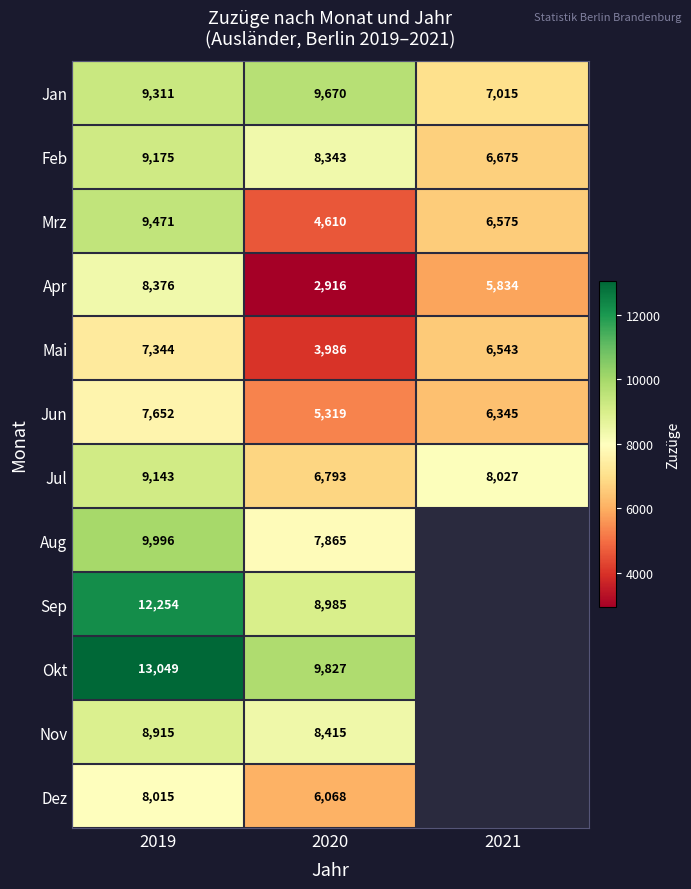

What is the difference between the maximum and second lowest values in the Mrz series?

2896